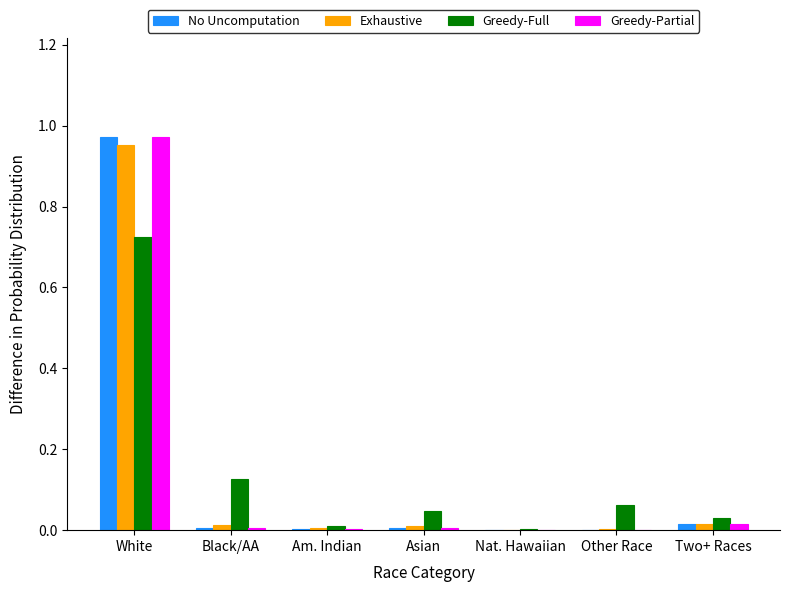

At which label does Exhaustive reach its peak?

White